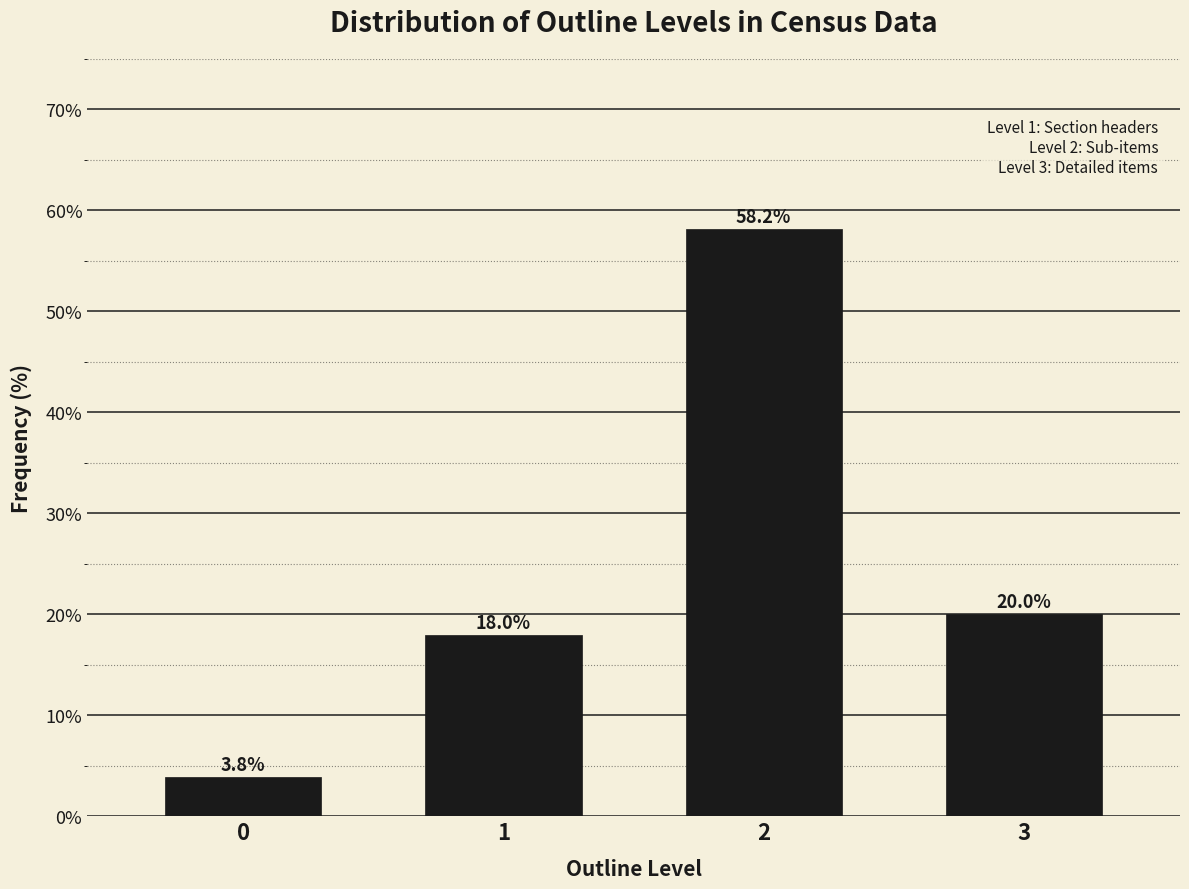

Reading right to left, extract all data points from this chart.

3=20.0	2=58.2	1=18.0	0=3.8